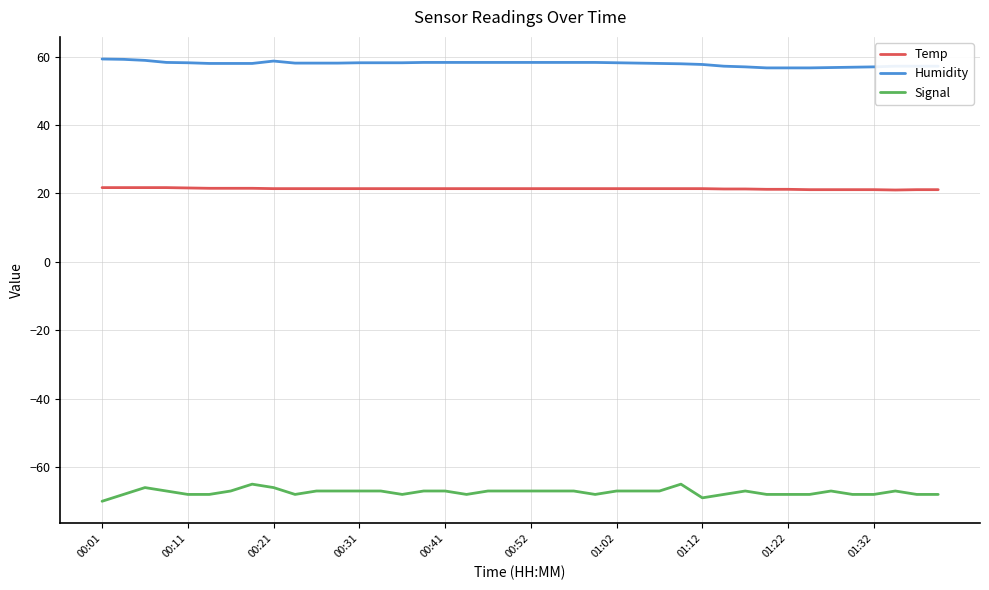

What are all the series names shown in the legend?

Temp, Humidity, Signal